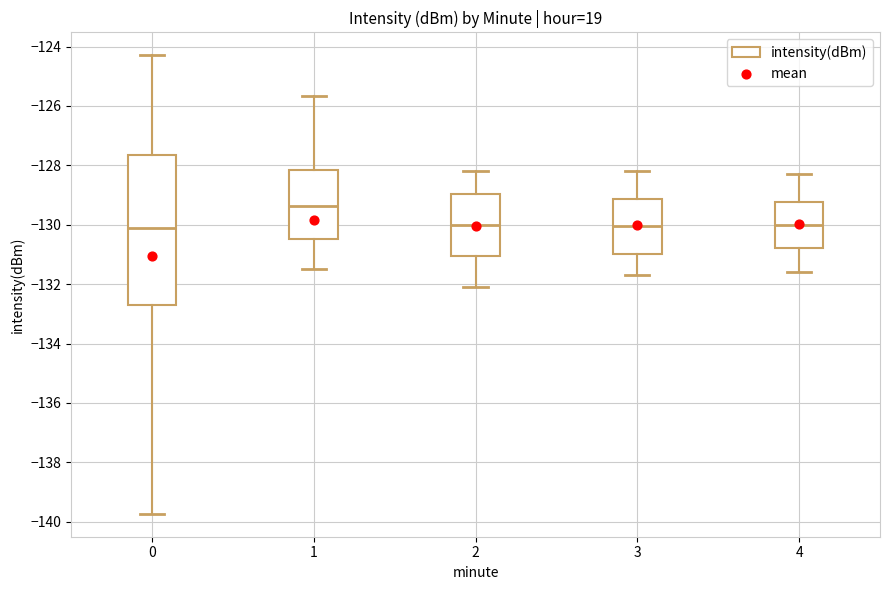

Comparing the boxes themselves (not the whiskers), which one is the tallest?

0